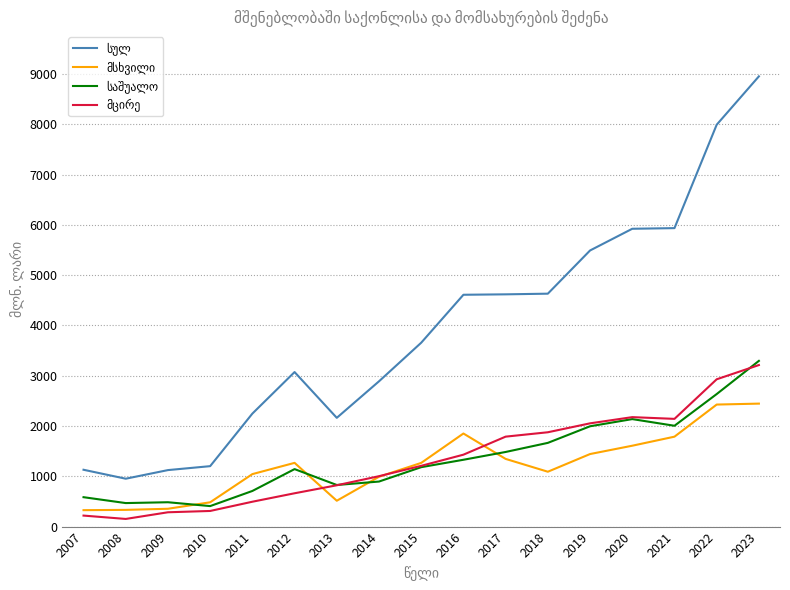

At which category is the sum across all series the highest?

2023